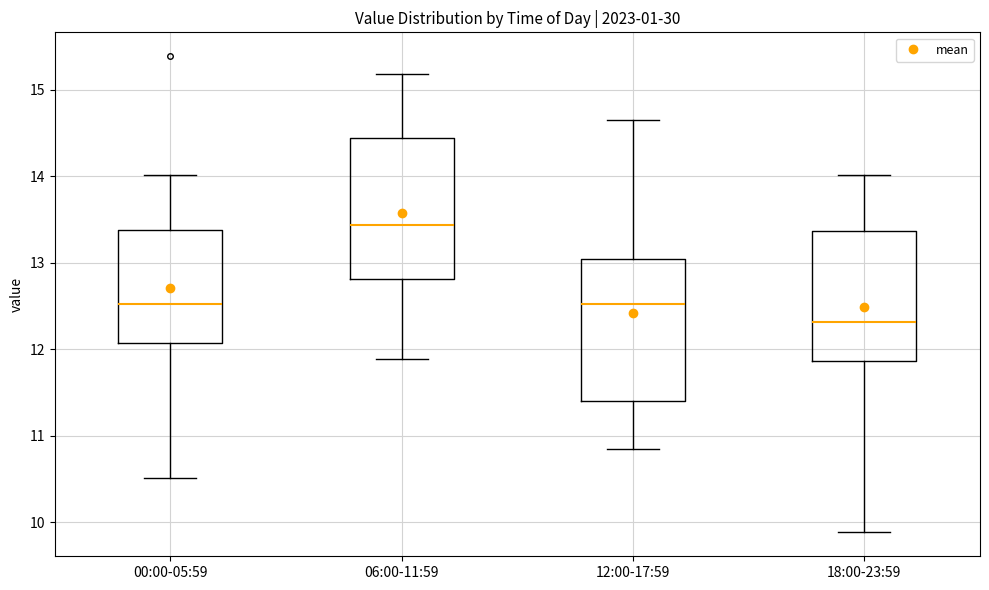

Reading left to right, read every box against the y-axis: the position of its median line, the range the box covers, and the ends of its whiskers. The values are not printed on the chart, so give them approximately, as read against the axis.

00:00-05:59: median 12.5, box 12.1 to 13.4, whiskers 10.5 to 14.0
06:00-11:59: median 13.4, box 12.8 to 14.4, whiskers 11.9 to 15.2
12:00-17:59: median 12.5, box 11.4 to 13.0, whiskers 10.9 to 14.7
18:00-23:59: median 12.3, box 11.9 to 13.4, whiskers 9.9 to 14.0